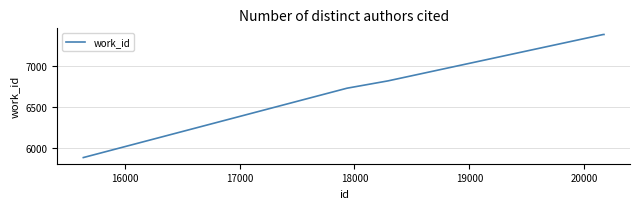

What is the difference between the maximum and minimum values?

1501